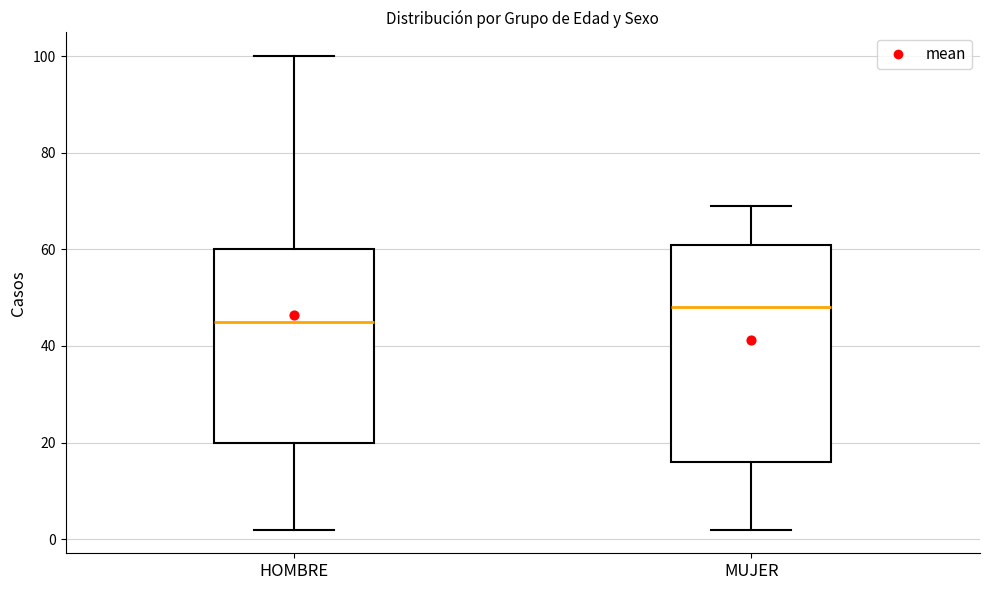

Reading left to right, transcribe this box plot: for each box, give where its median line is, the range the box spans, and where its two whiskers end, as read against the y-axis. The values are not printed on the chart, so give them approximately, as read against the axis.

HOMBRE: median 46, box 20 to 60, whiskers 2 to 100
MUJER: median 48, box 16 to 62, whiskers 2 to 70